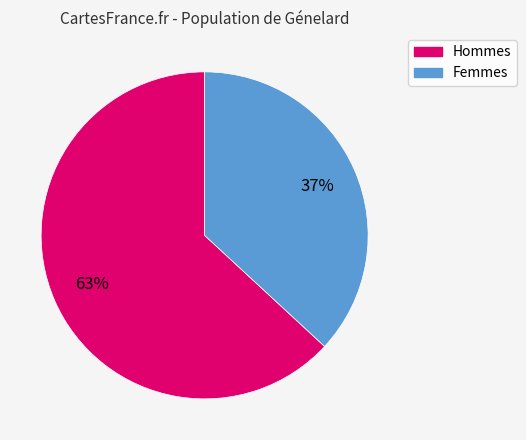

Is there any slice that represents more than half of the pie?

Yes